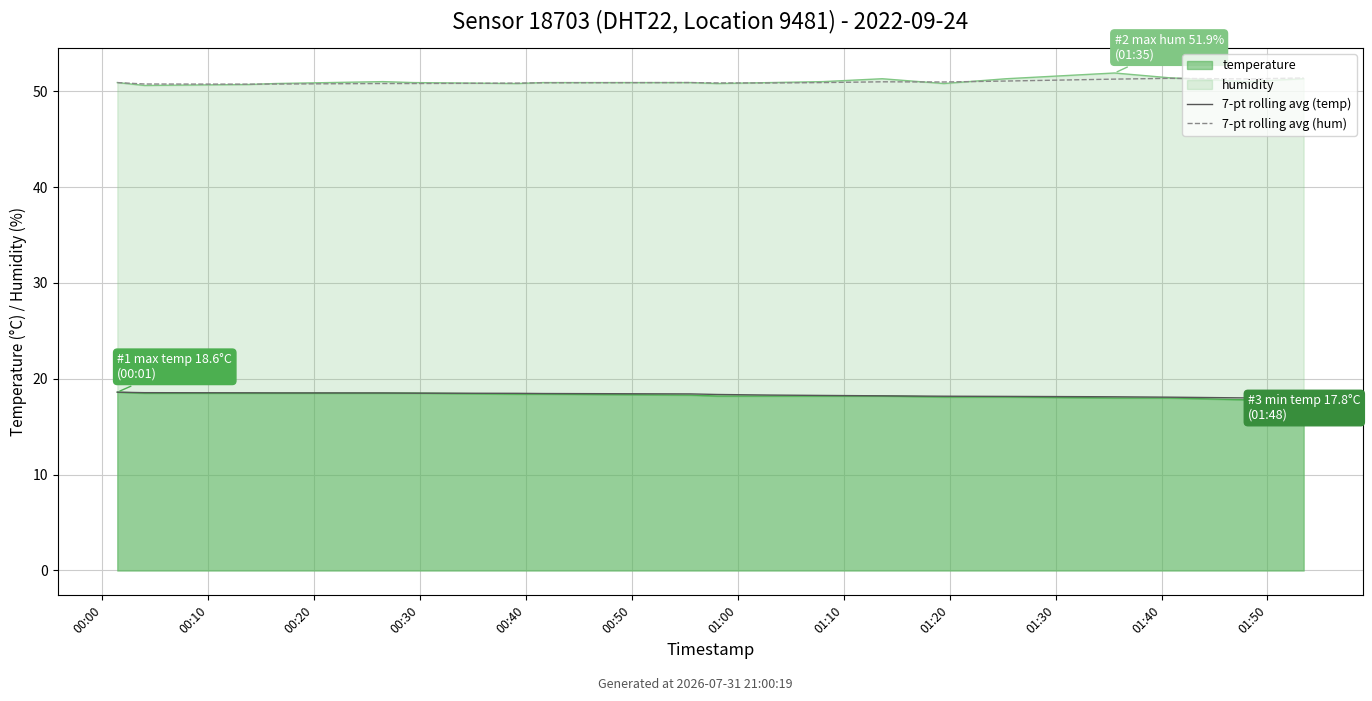

Count the number of categories in the chart.

19